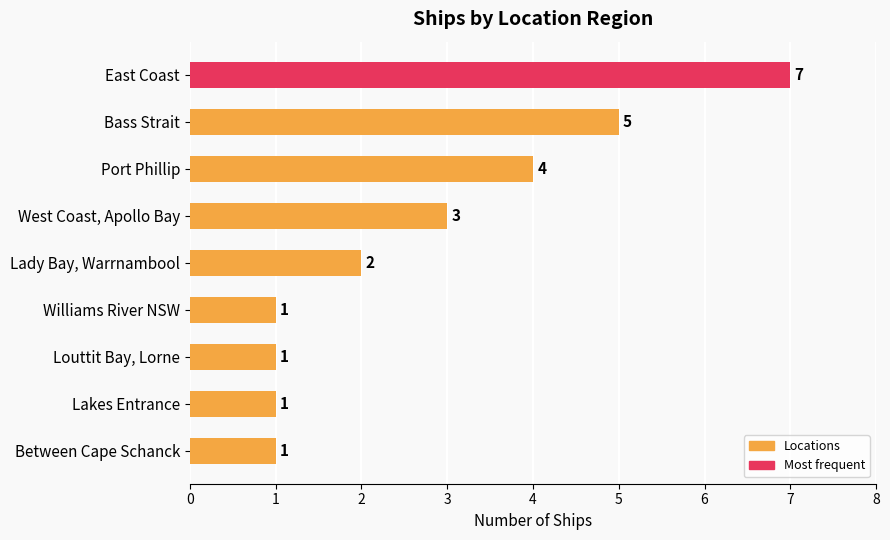

What is the change in value from Bass Strait to Williams River NSW?

-4